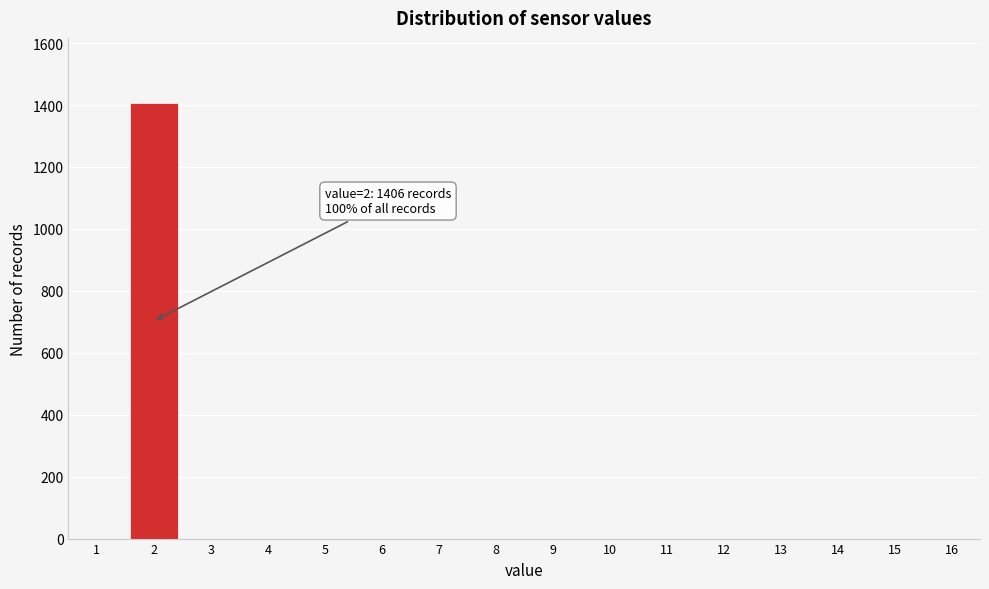

Which range on the x-axis has the tallest bar?

1.5 to 2.5